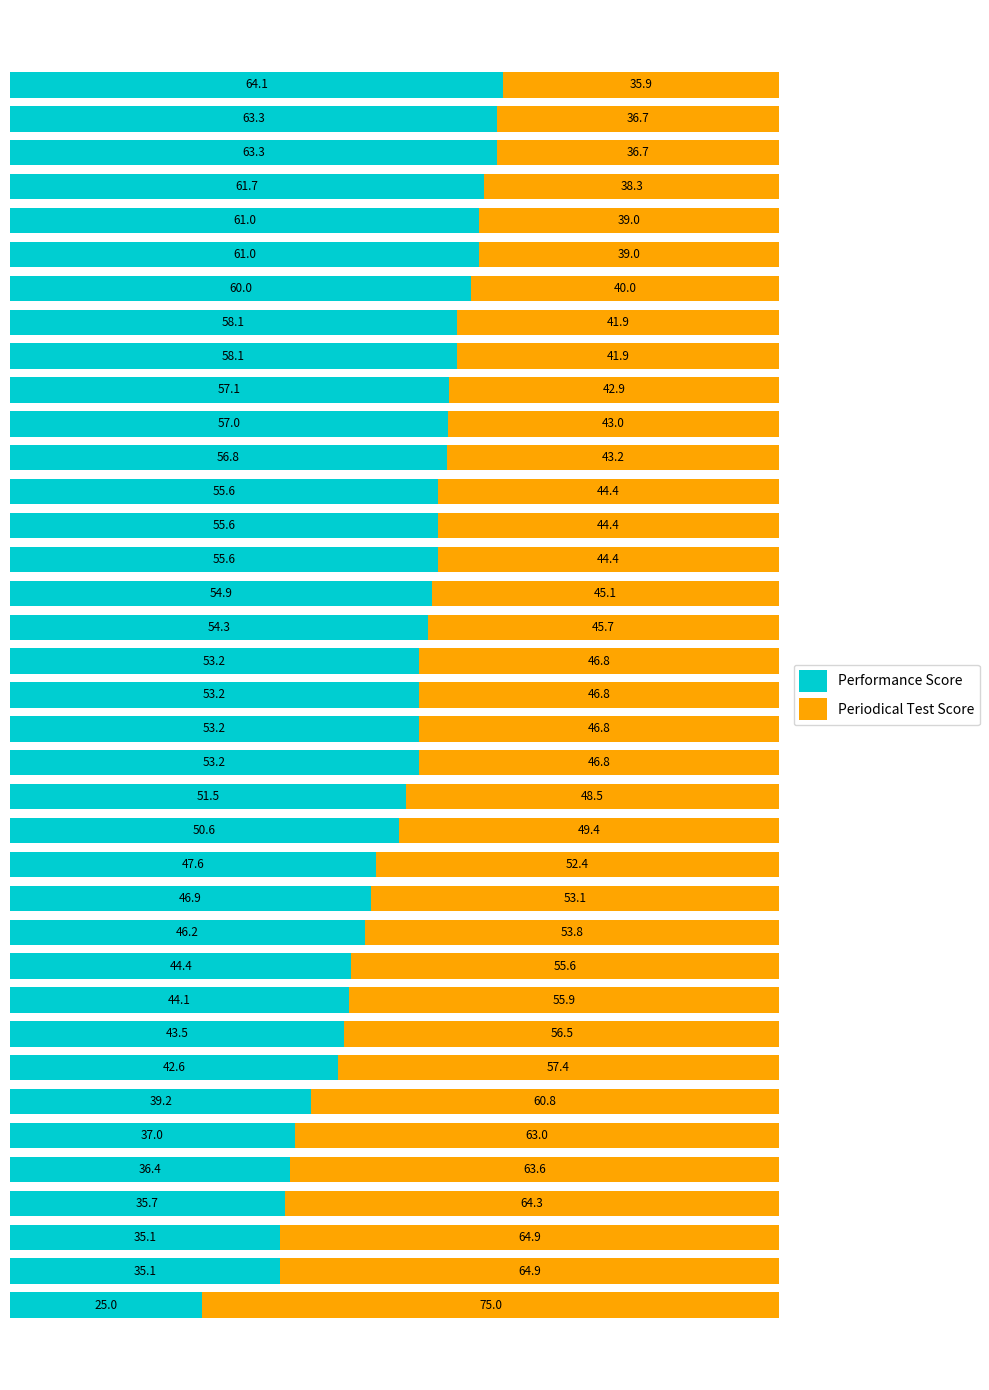

What is the highest value of the Performance Score series?

64.1